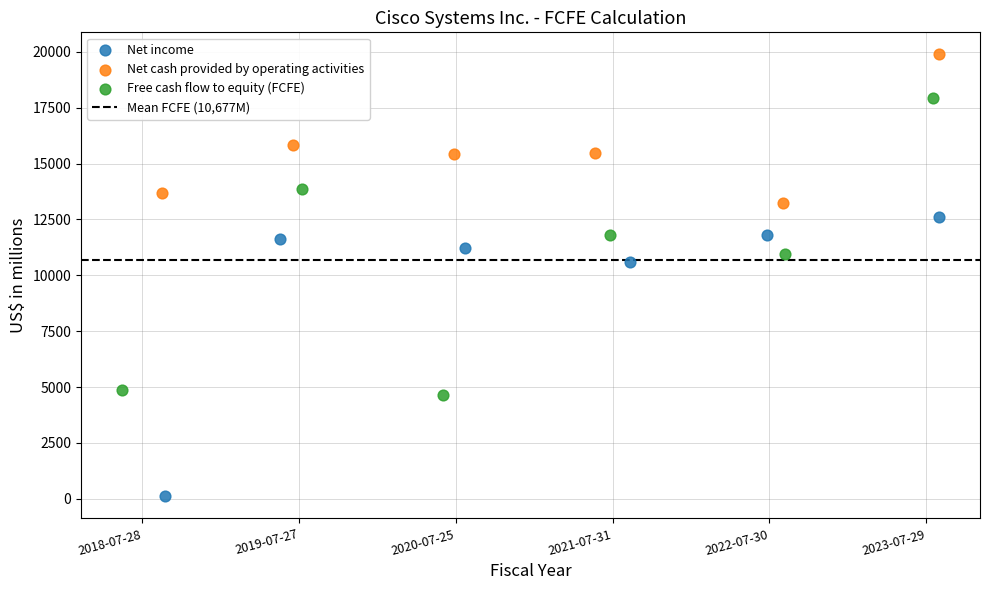

Which series has the widest spread of Y values?

Free cash flow to equity (FCFE)